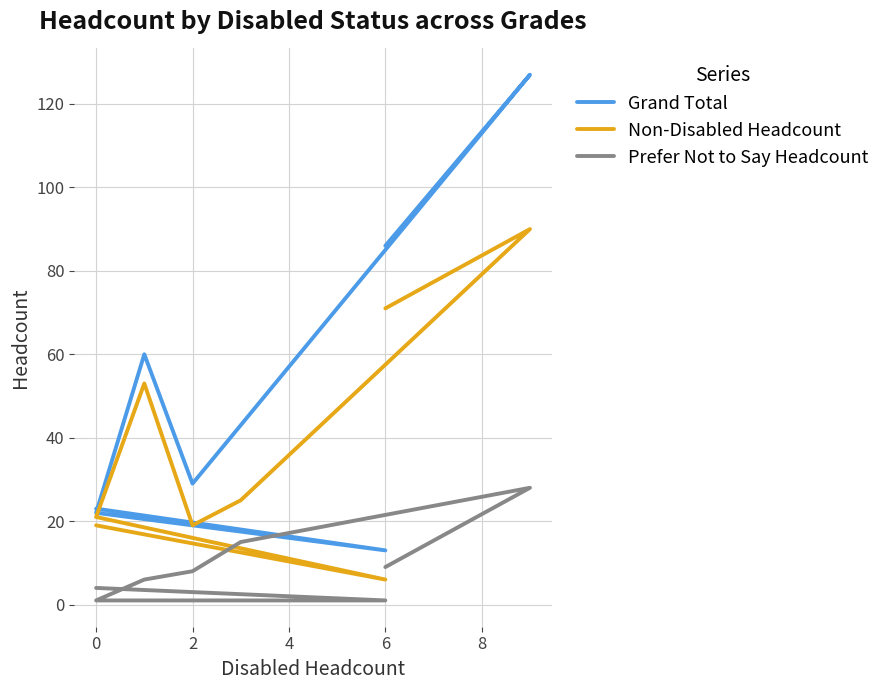

Rank the series by their maximum value, from highest to lowest.

Grand Total, Non-Disabled Headcount, Prefer Not to Say Headcount